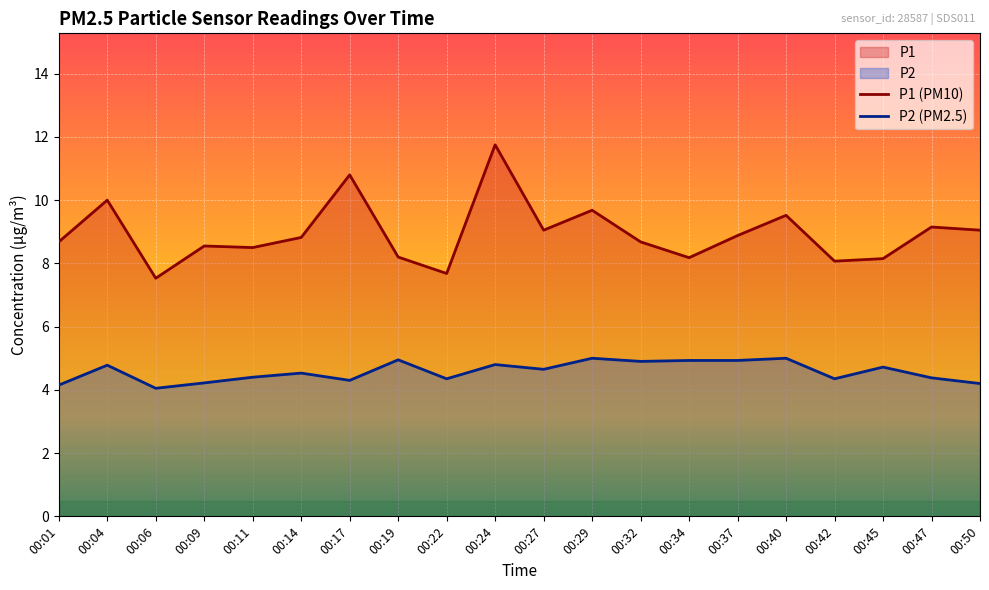

How many lines are shown in the chart?

2